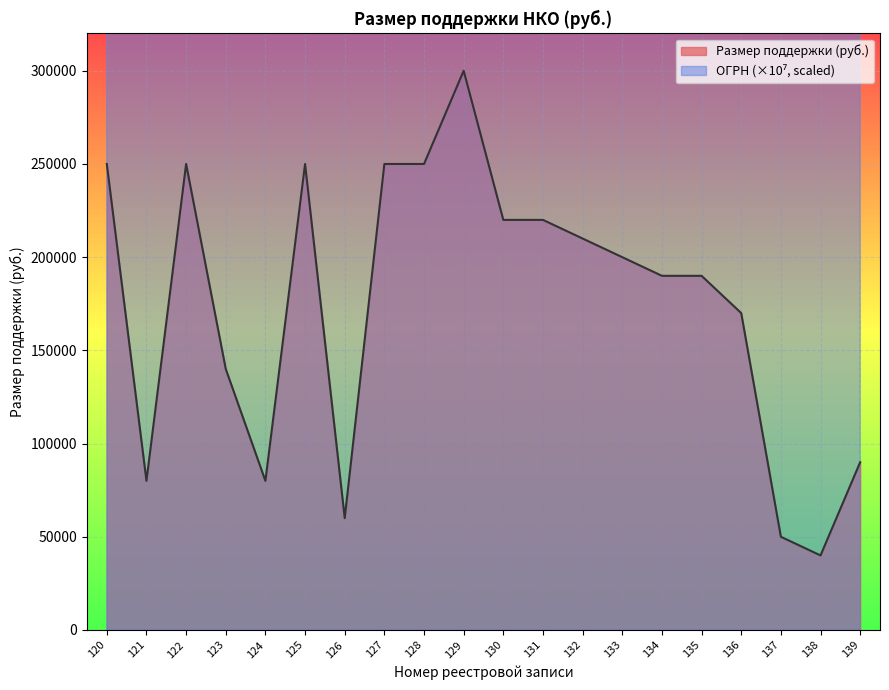

True or false: ОГРН and Размер поддержки (руб.) cross at least once.

False